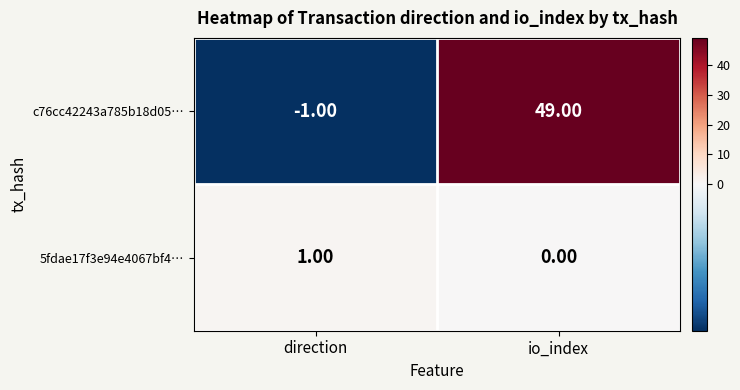

At which category is the sum across all series the highest?

io_index